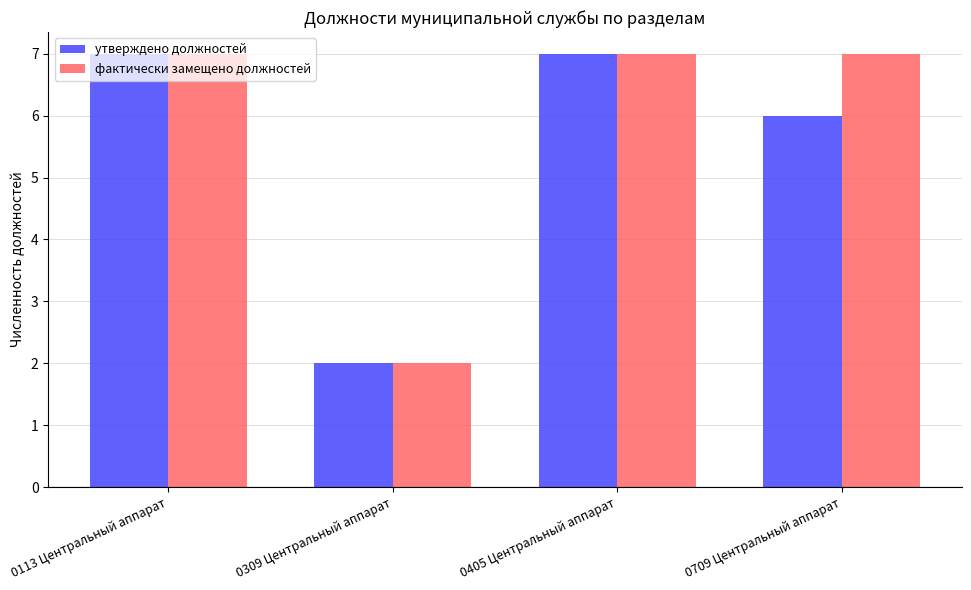

The value of фактически замещено должностей at 0113 Центральный аппарат is 7. True or false?

True